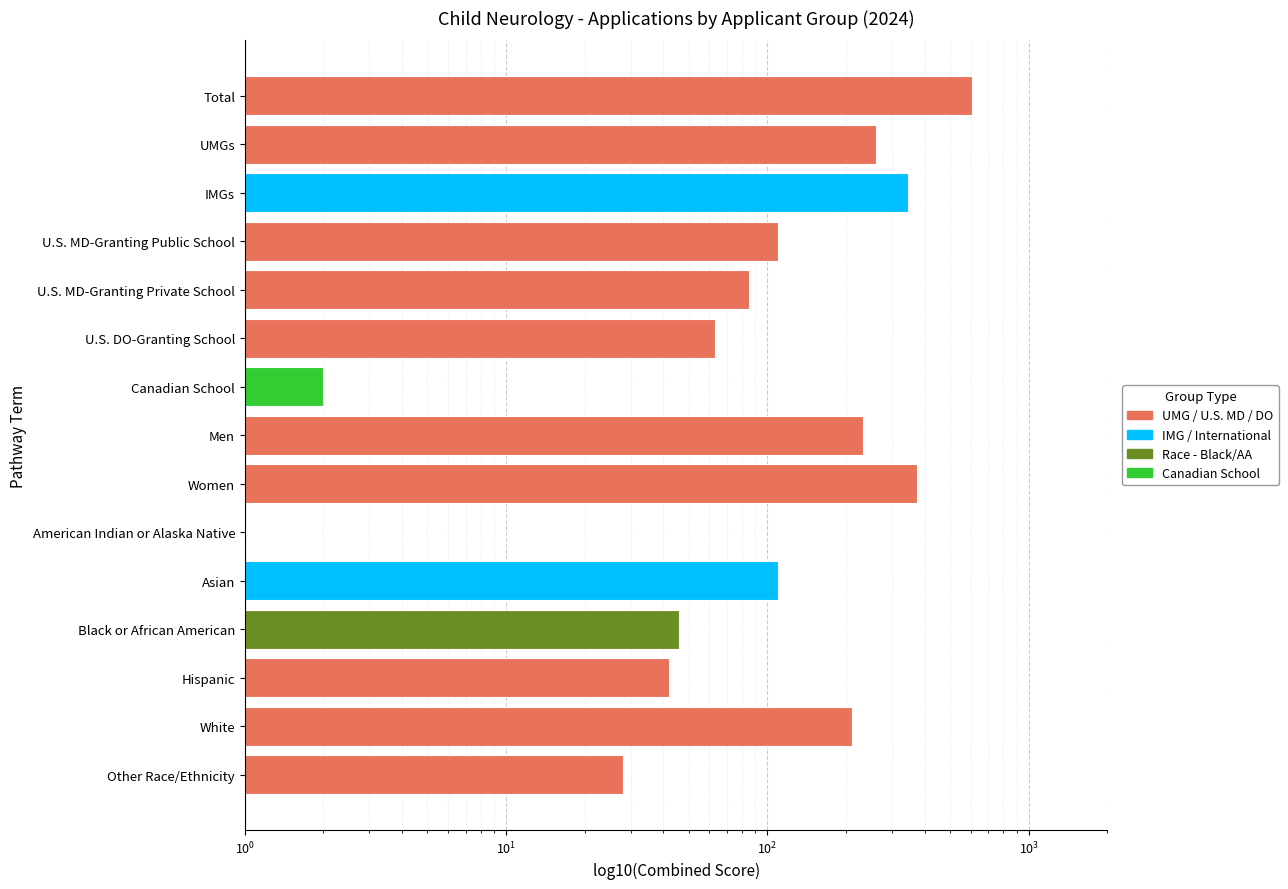

Are the bars grouped side by side (vs. stacked)?

No